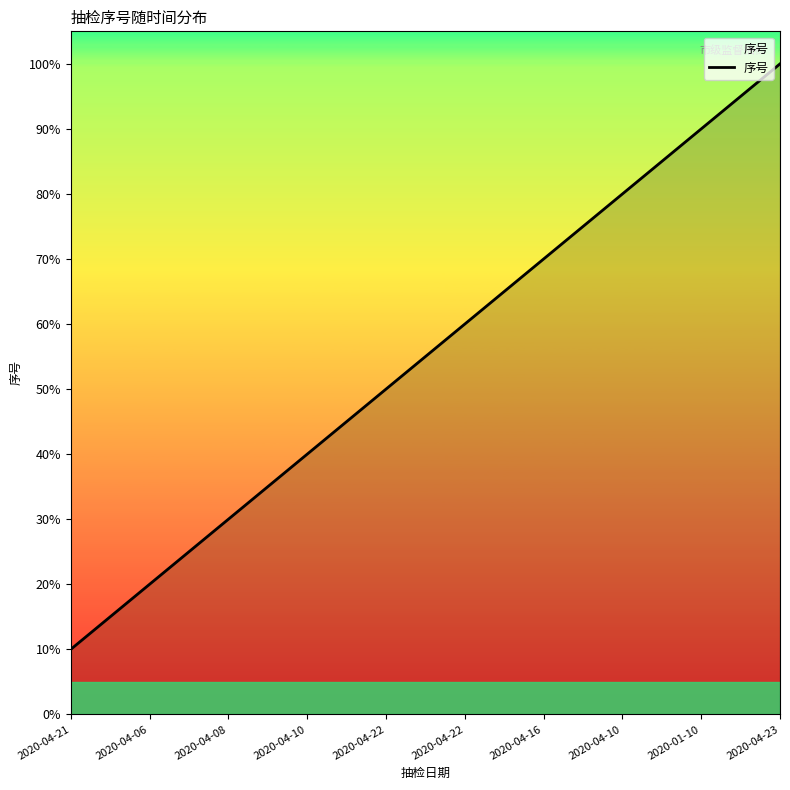

What is the label of the 6th point from the right?

2020-04-22